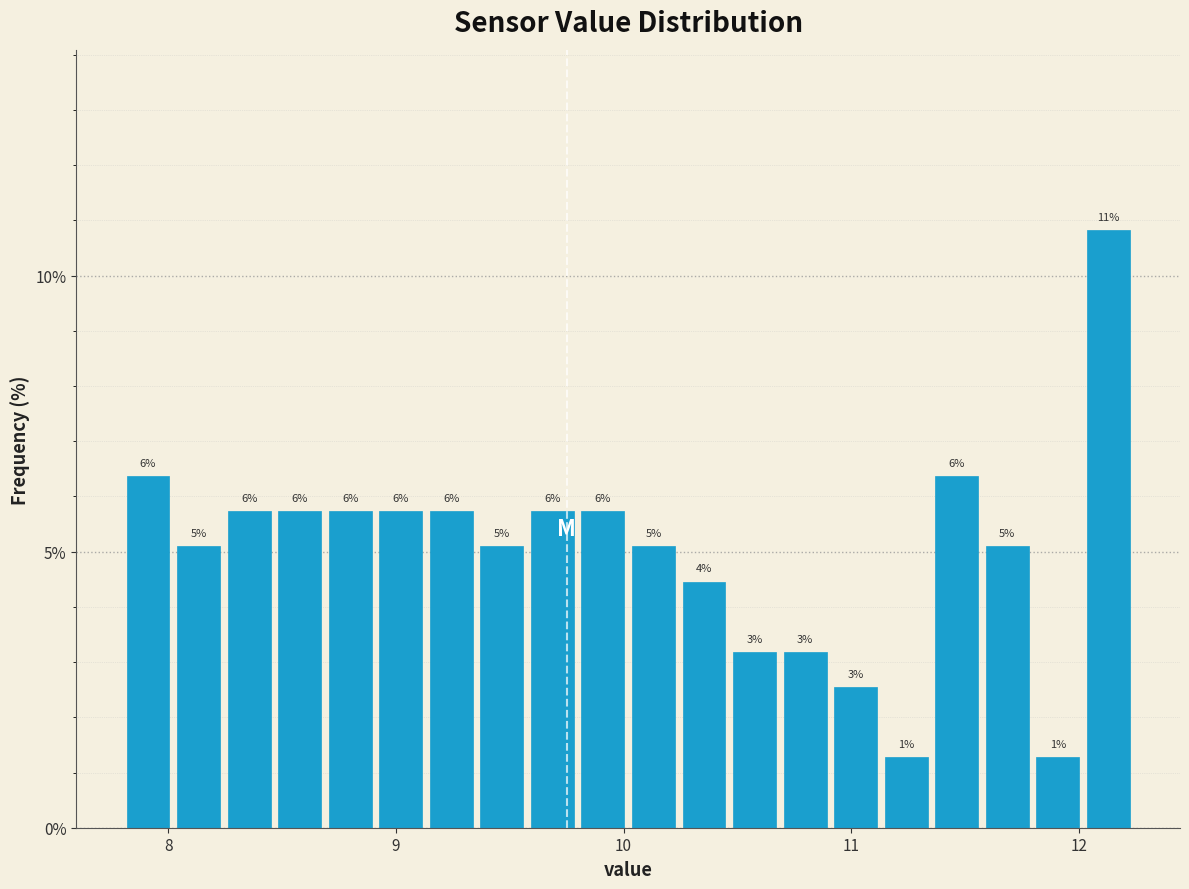

Read against the x-axis, roughly where is the centre of the tallest bar?

12.1